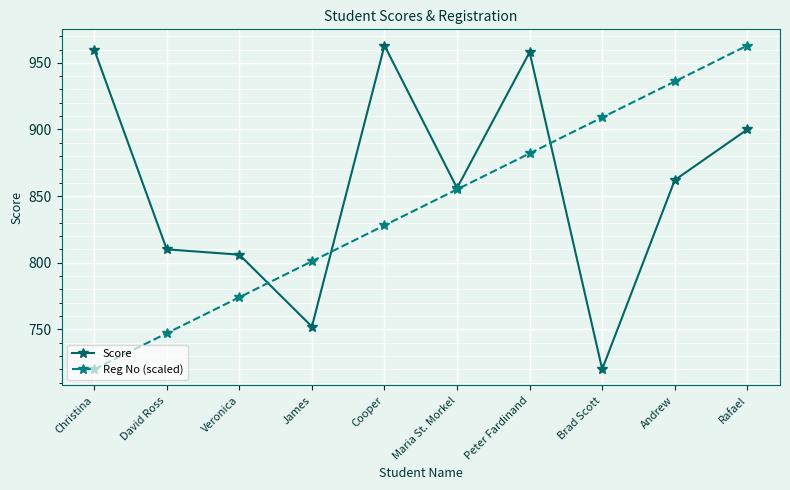

What is the difference between the highest and lowest values at David Ross?

63